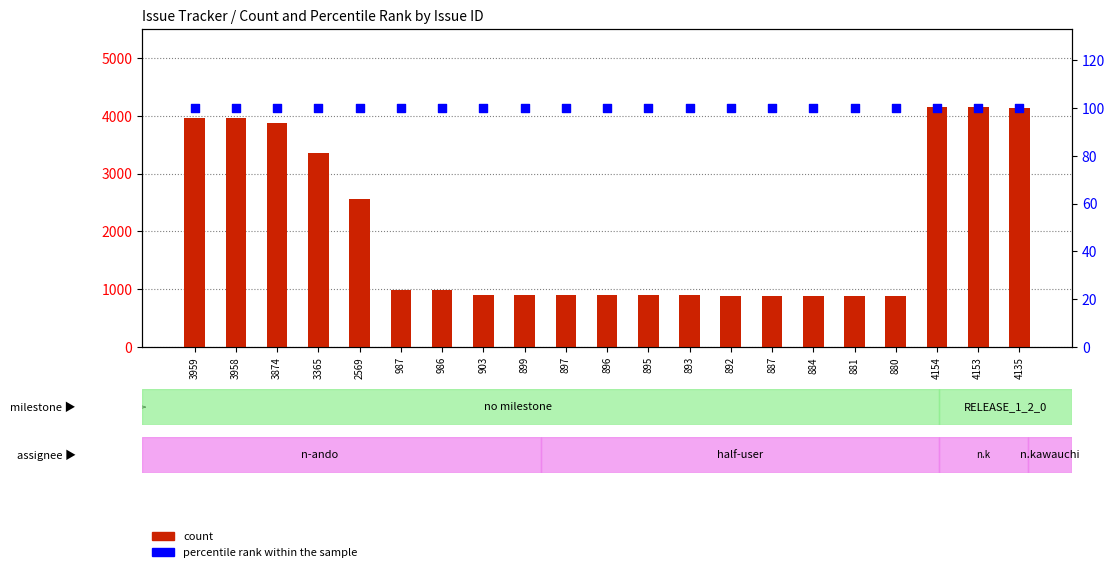

At how many categories does at least one series exceed 2714?

7